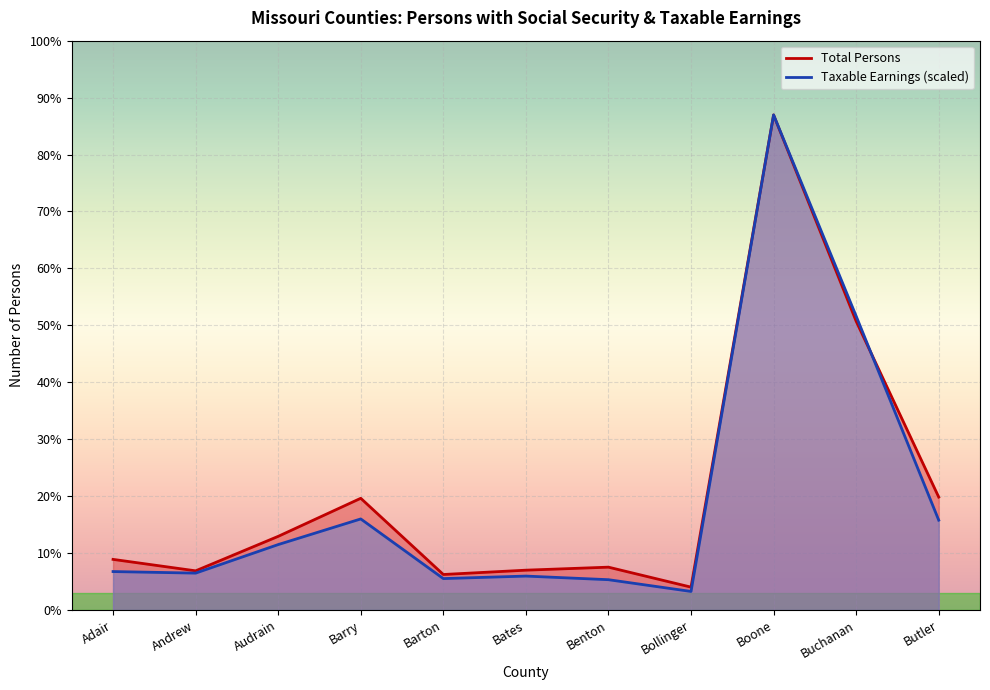

How many values in the Taxable Earnings (thousands) series are below 6536?

5